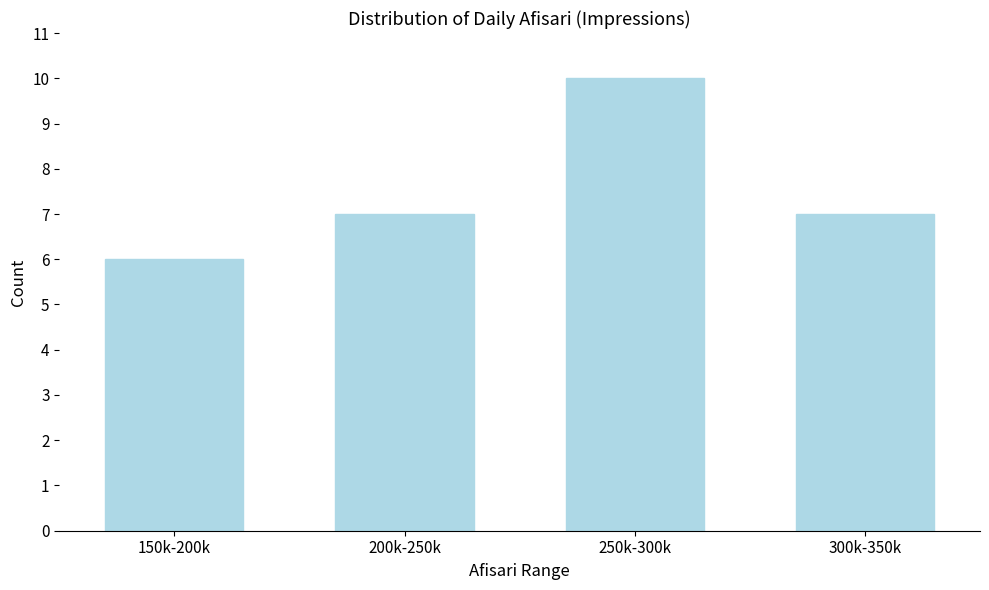

Reading left to right, extract all data points from this chart.

6	7	10	7